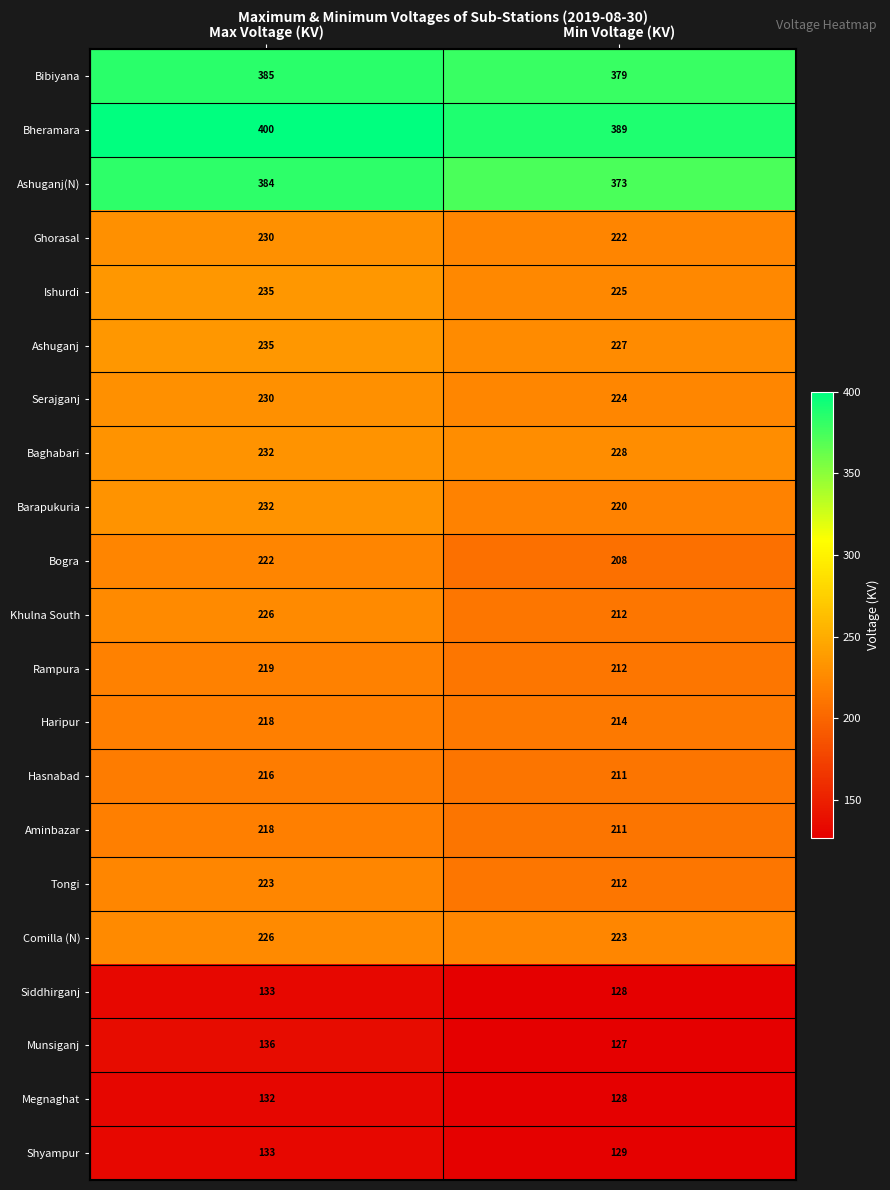

At which label is Comilla (N) closest to 224?

Min Voltage (KV)